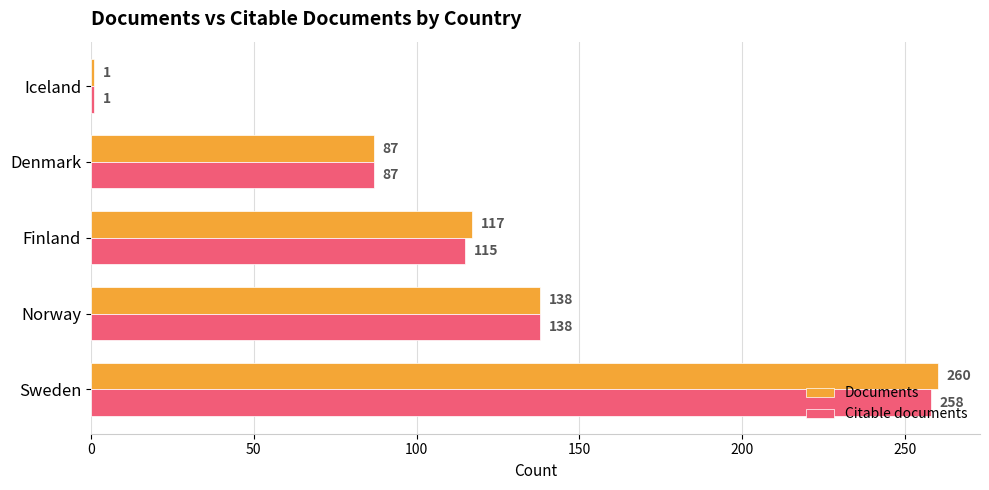

What is the highest value of the Citable documents series?

258